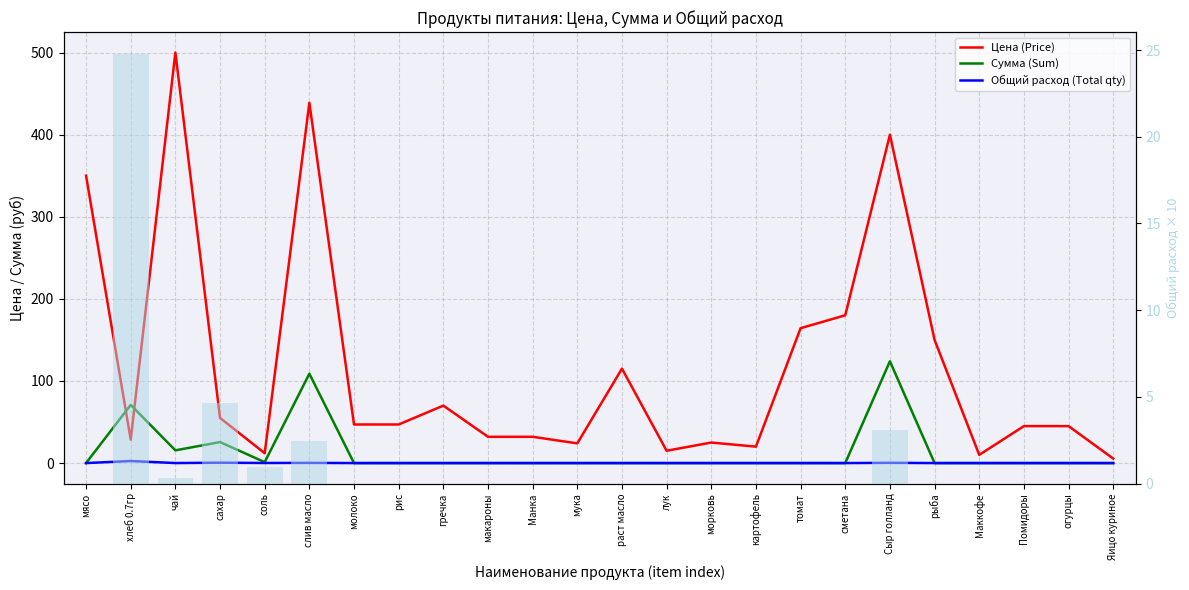

What is the label of the 5th bar from the right?

рыба